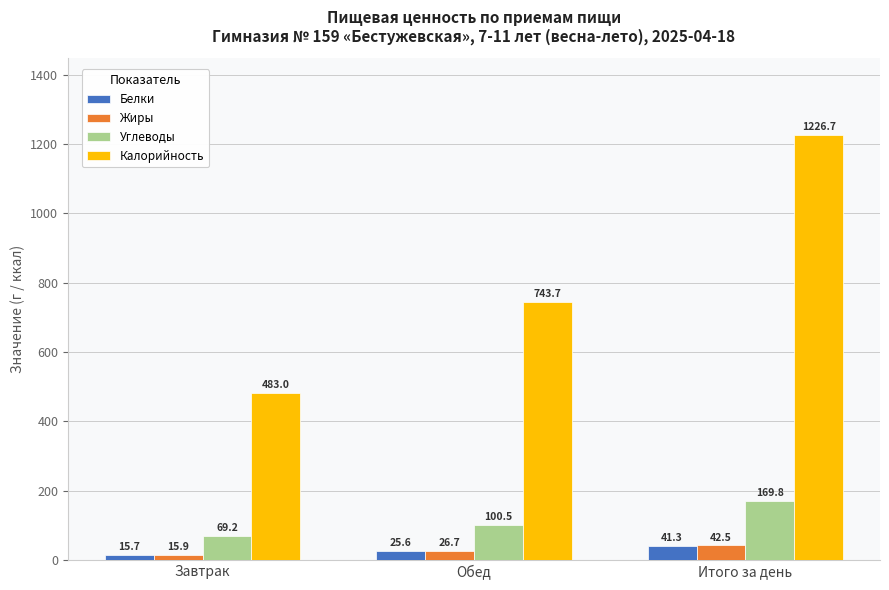

At how many categories does at least one series exceed 667?

2